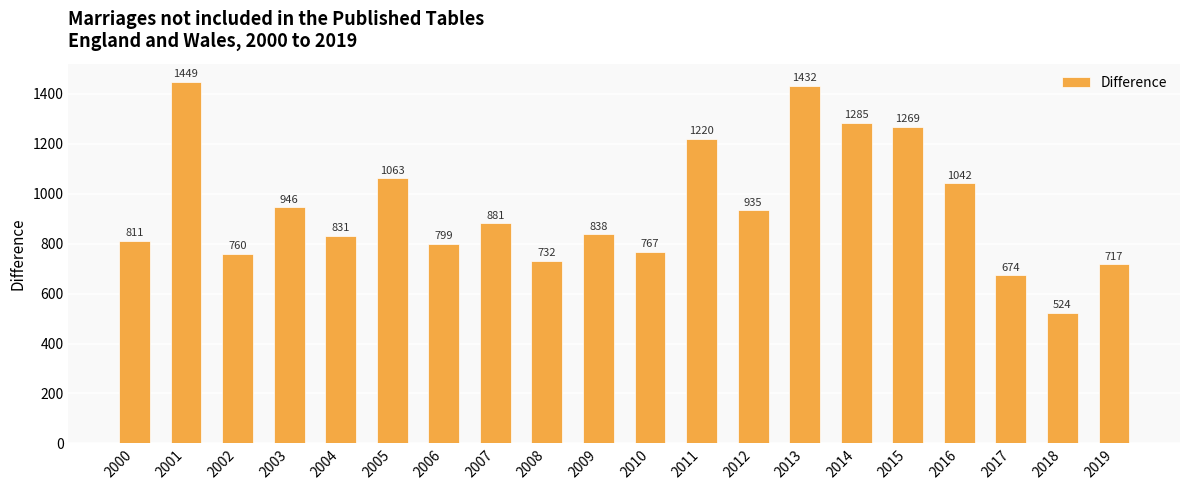

Read the value at 2014, to the nearest 100.

1300